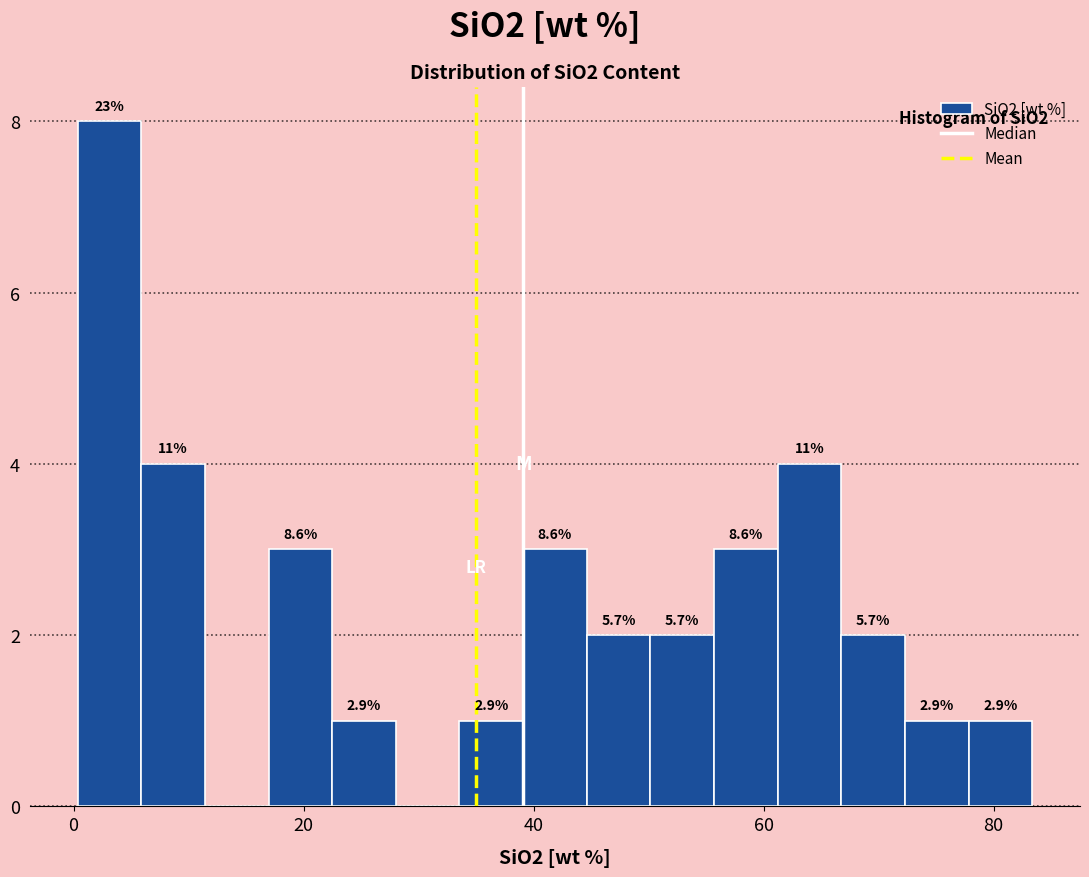

Around what value on the x-axis is the tallest bar? Give the approximate position of its centre, as read against the axis.

4